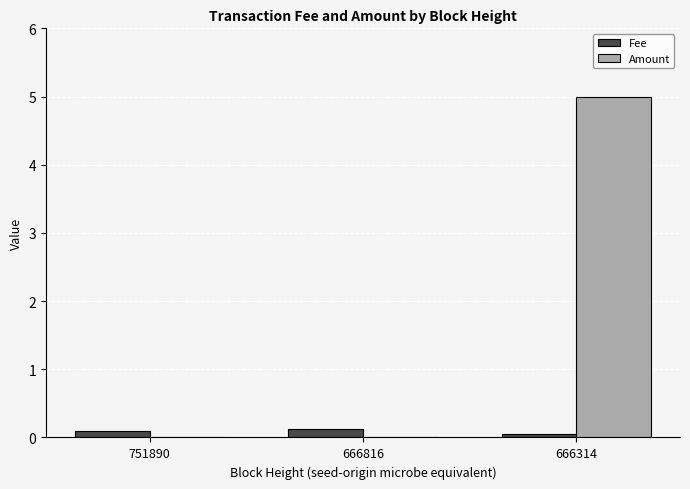

At which category is the sum across all series the highest?

666314